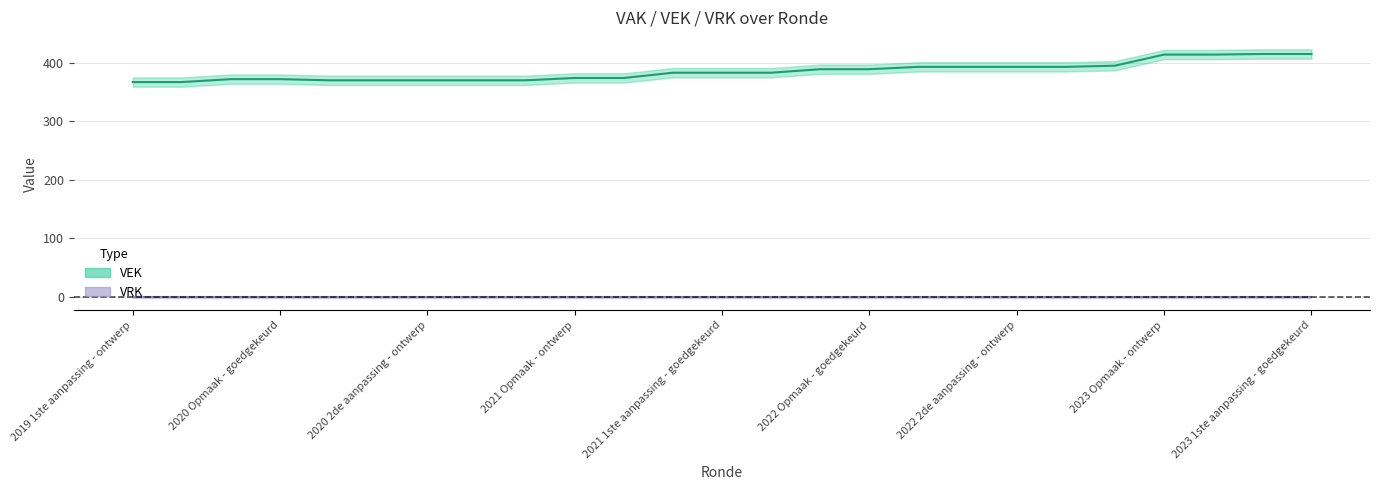

Reading left to right, list all the values displayed in this chart.

367	367	372	372	370	370	370	370	370	374	374	383	383	383	389	389	393	393	393	393	395	414	414	415	415